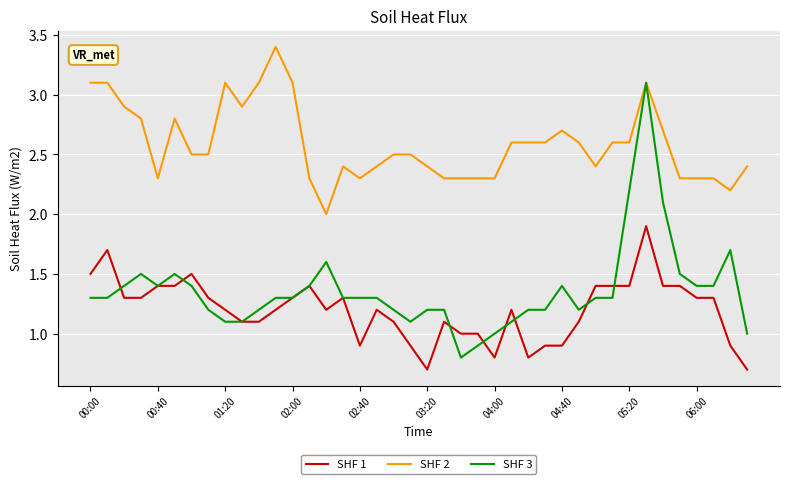

Which series has the largest range (max minus min)?

SHF 3